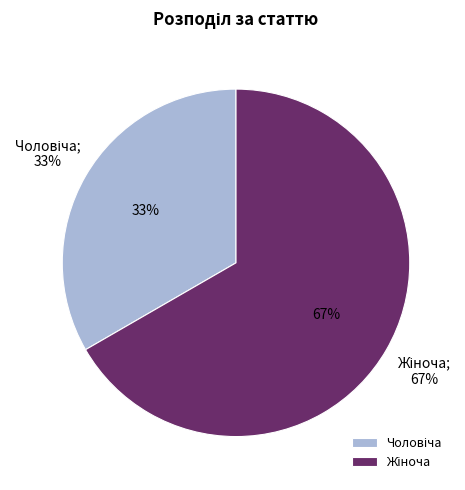

Rank the categories by value from highest to lowest.

Жіноча, Чоловіча